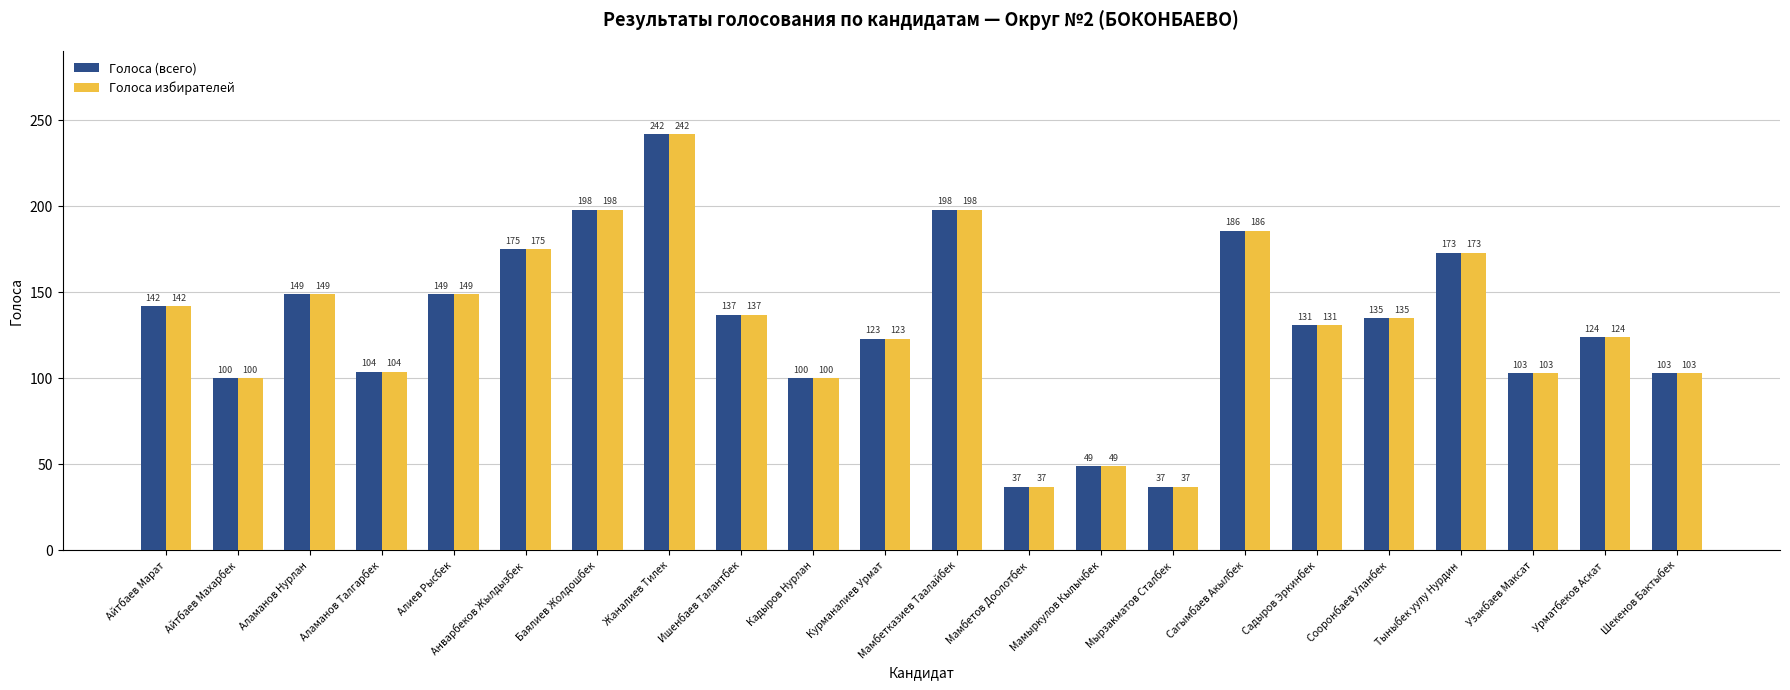

What position from the right is Баялиев Жолдошбек?

16